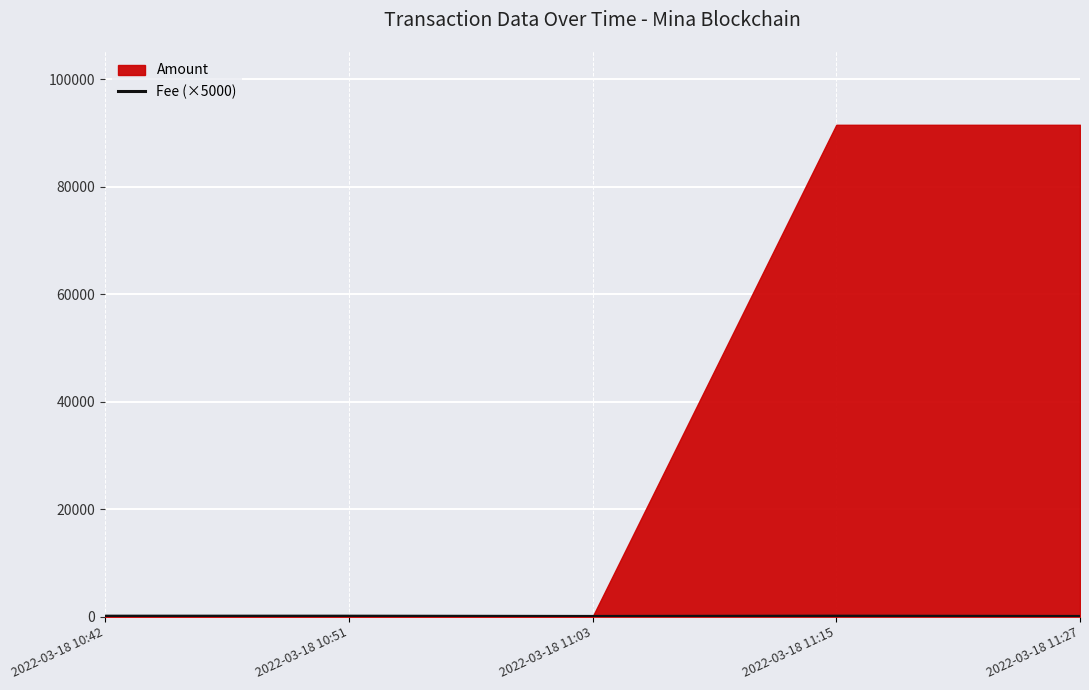

What value does the data have at 2022-03-18 11:15?

100.0